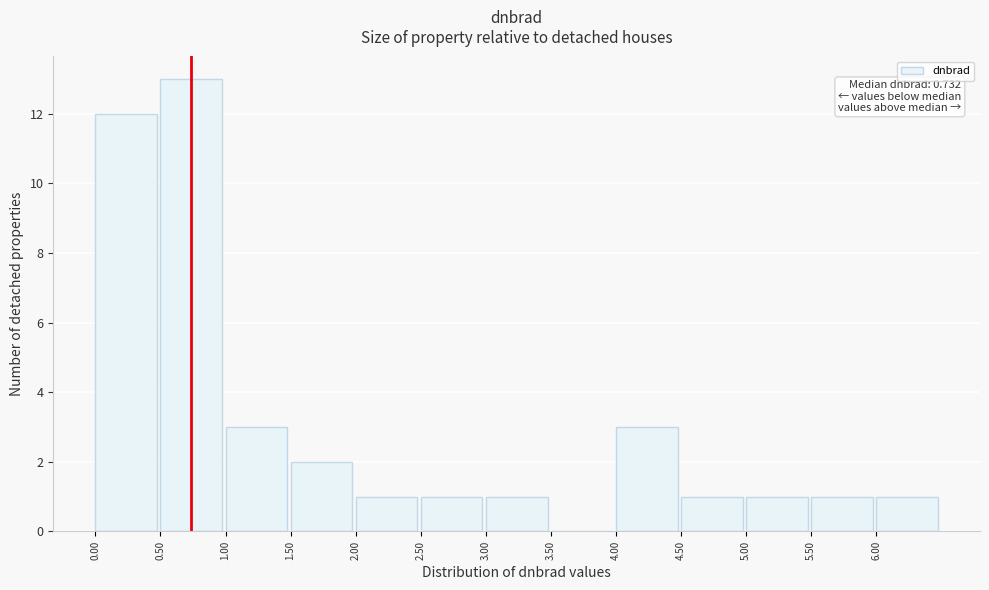

Over which range of the x-axis is the bar tallest?

0.5 to 1.0